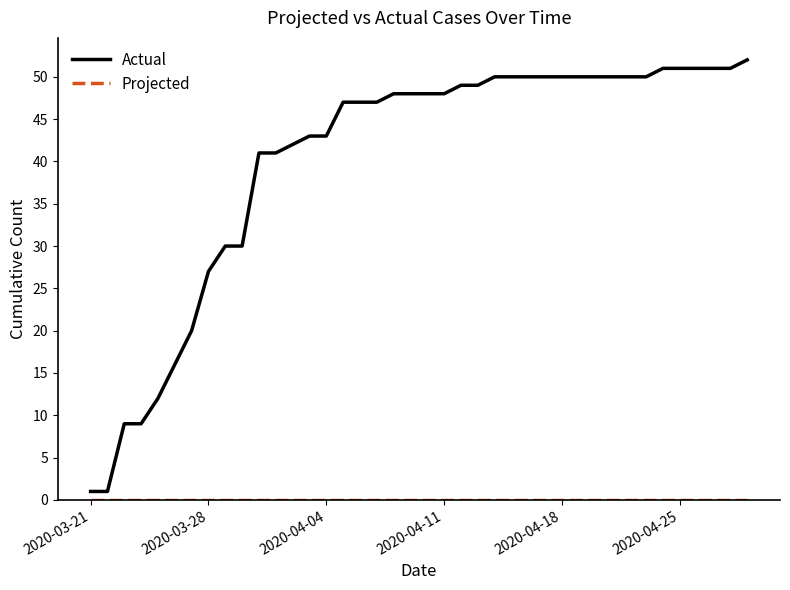

What is the difference between the maximum and minimum values in the Actual series?

51